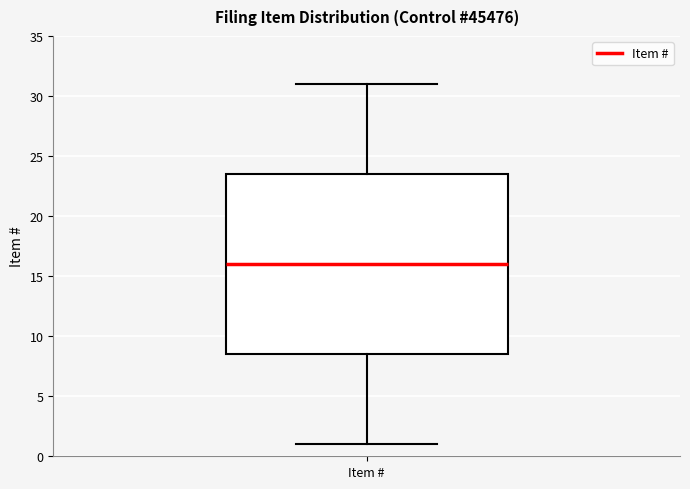

Where is the upper edge of the box for Item # on the y-axis? The values are not printed on the chart, so give them approximately, as read against the axis.

23.5